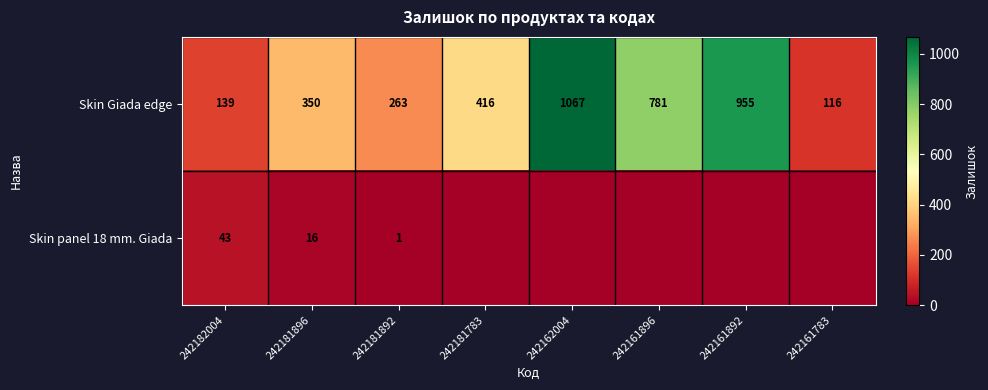

The value of Skin Giada edge at 242182004 is 139. True or false?

True